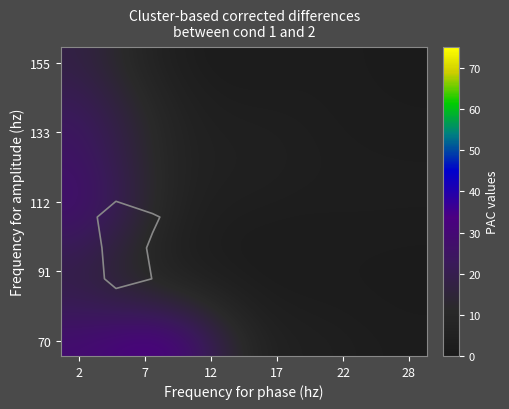

What is the total value across all series at 8?

19.0